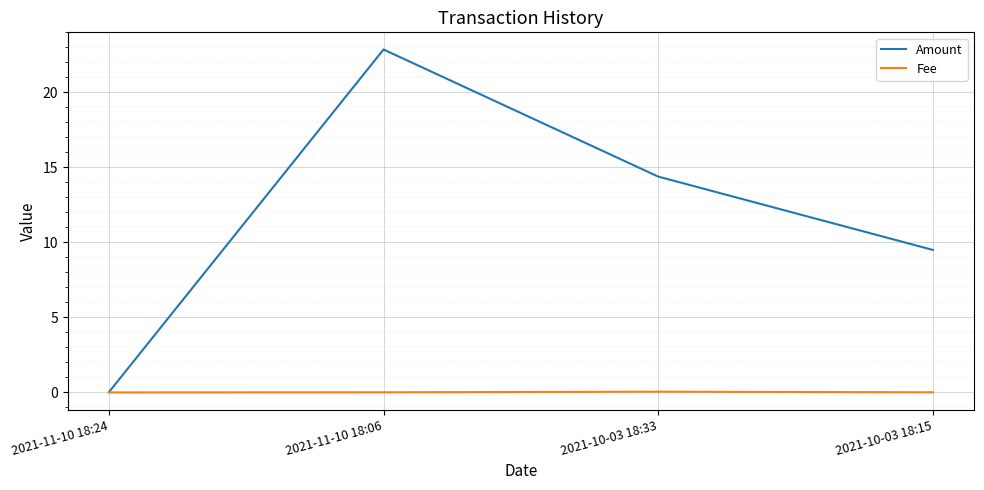

Rank the series by their average value, from lowest to highest.

Fee, Amount